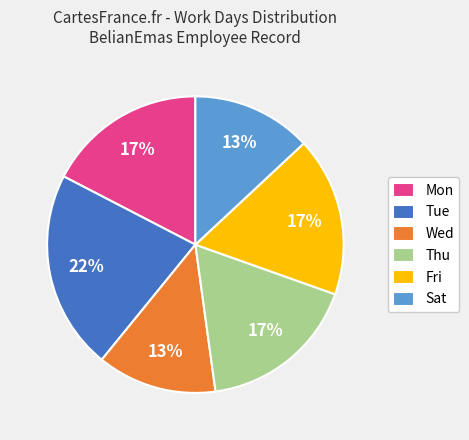

True or false: Fri accounts for 17% of the total.

True